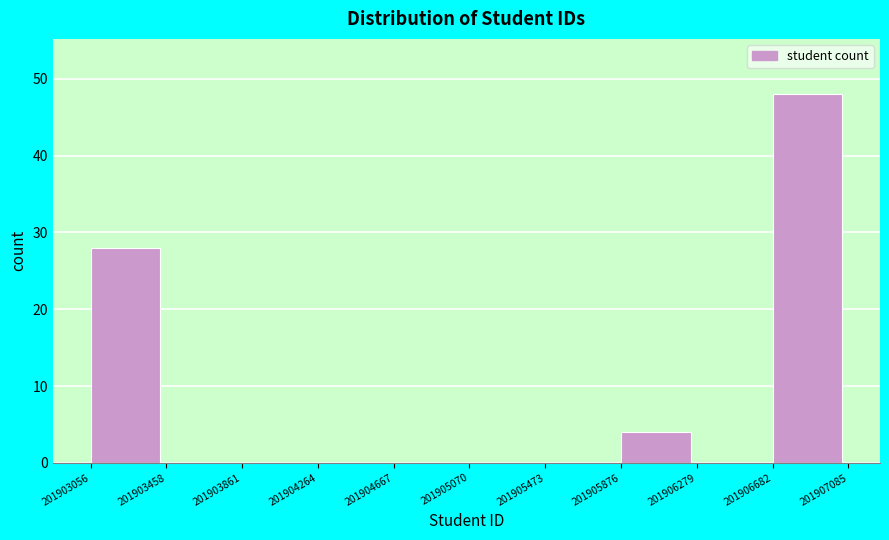

Reading left to right, transcribe this chart: for each bar, give the range it covers on the x-axis and its height. The values are not printed on the chart, so give them approximately, as read against the axis.

201903056 to 201903458: 28
201903458 to 201903861: 0
201903861 to 201904264: 0
201904264 to 201904667: 0
201904667 to 201905070: 0
201905070 to 201905473: 0
201905473 to 201905876: 0
201905876 to 201906279: 4
201906279 to 201906682: 0
201906682 to 201907085: 48